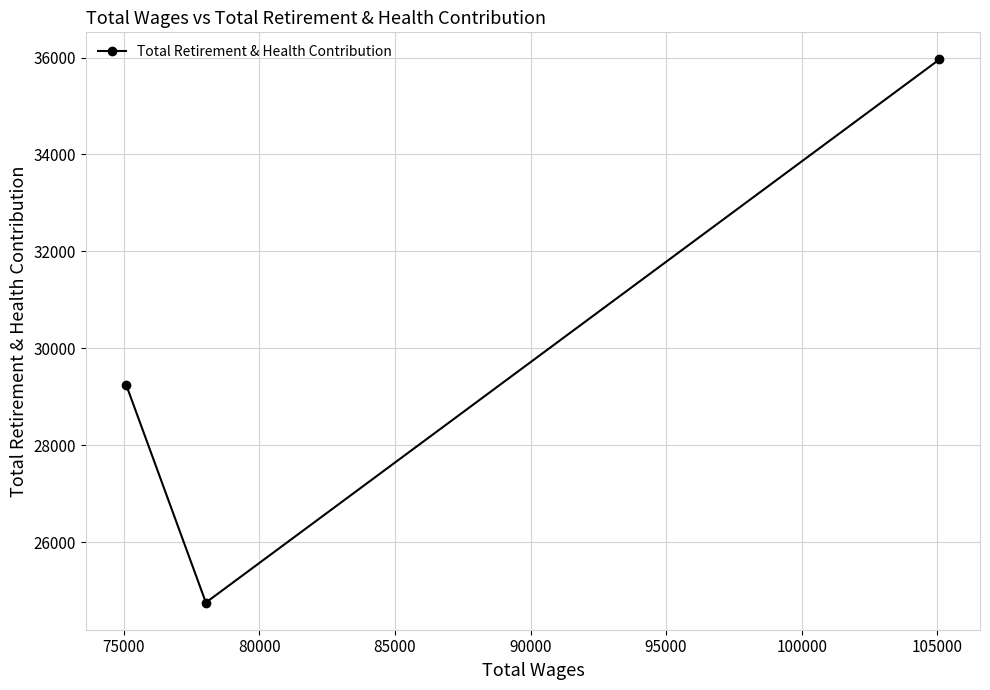

What is the minimum value shown in the chart?

24752